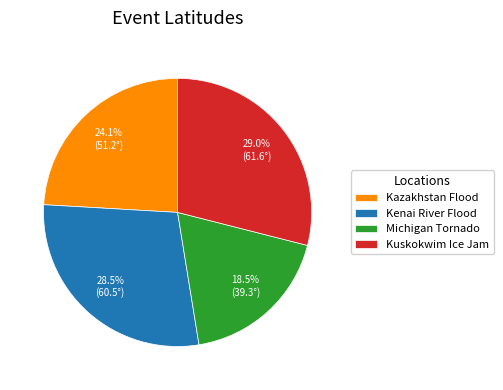

Which category has the smallest portion of the pie?

Michigan Tornado